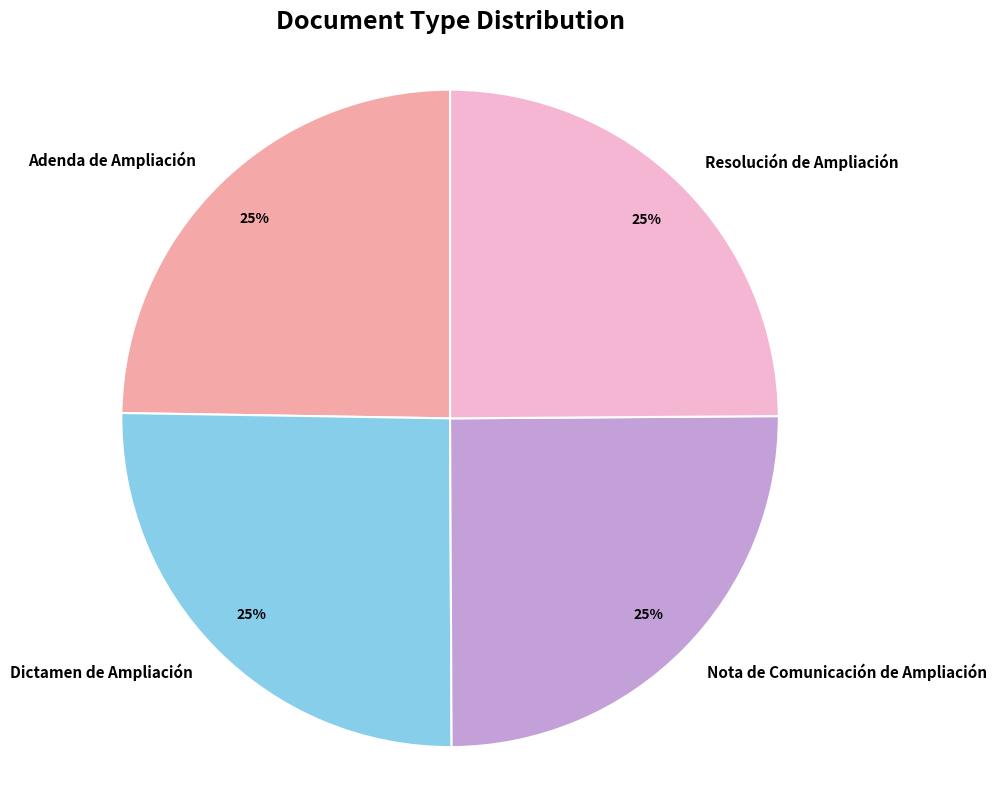

How many segments does this pie chart have?

4